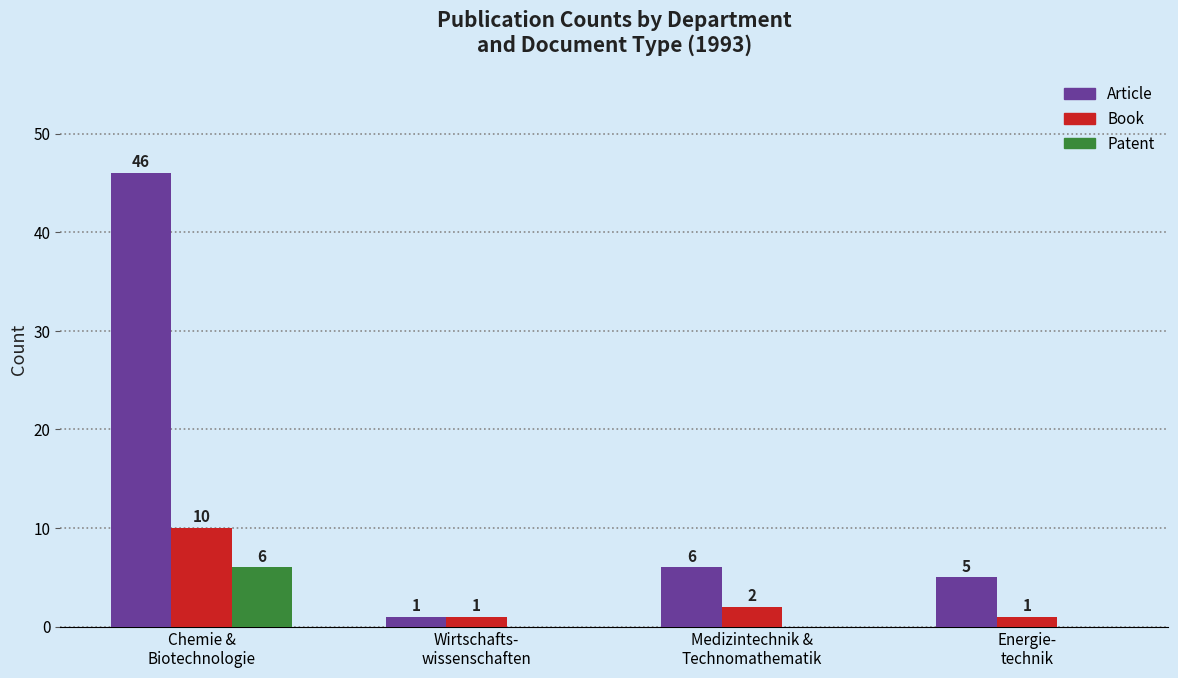

Are the bars grouped side by side (vs. stacked)?

Yes